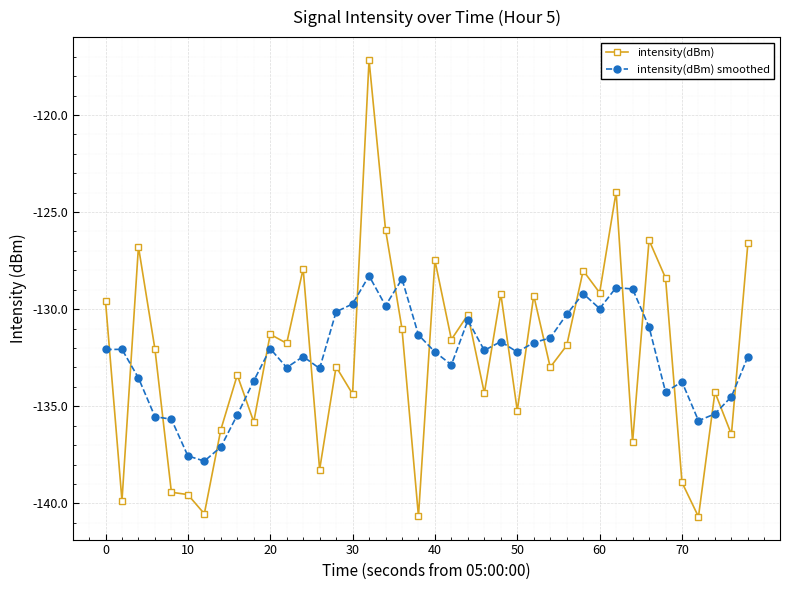

Rank the series by their maximum value, from highest to lowest.

intensity(dBm), intensity(dBm) smoothed